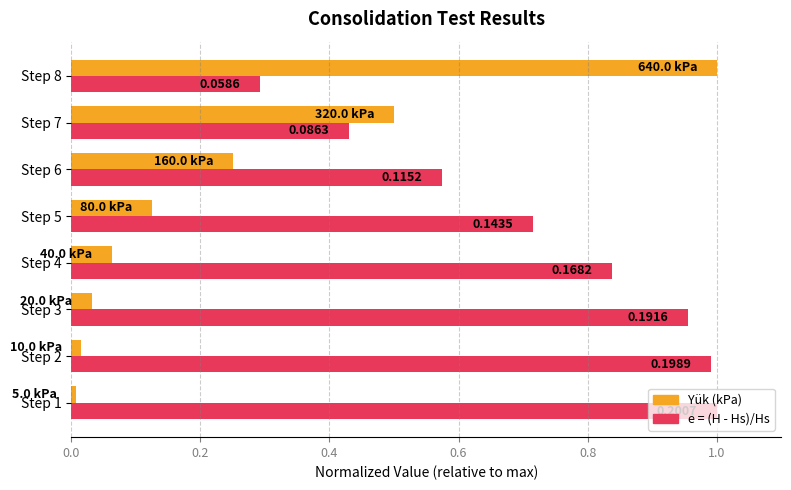

What is the sum of all e = (H - Hs)/Hs values?

5.8